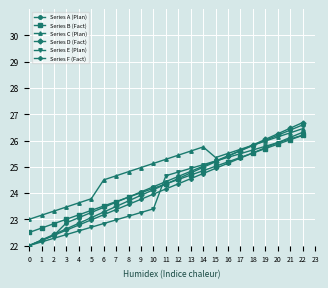

What is the difference between the Series C (Plan) values at 16 and 20?

0.6